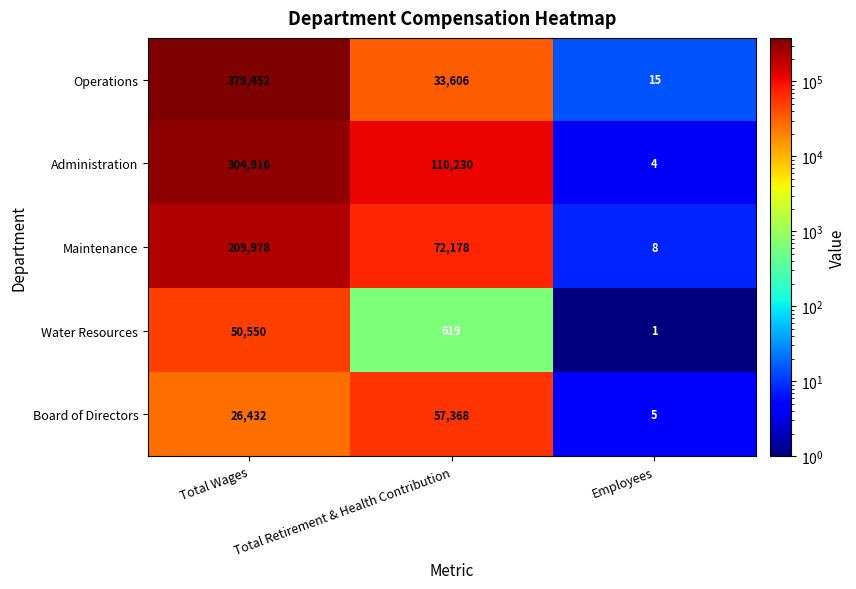

How many data points does each series have?

3